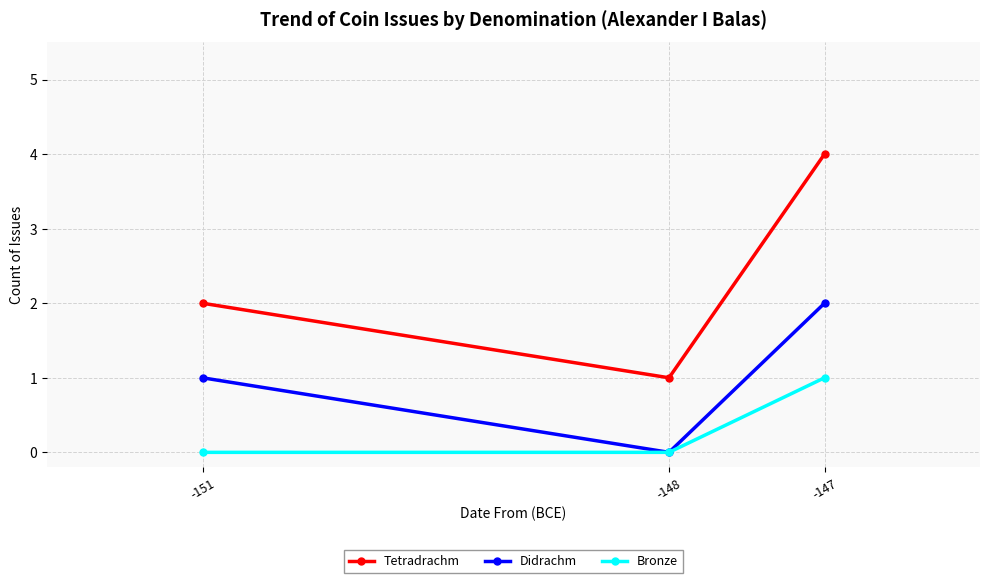

Rank the series by their average value, from lowest to highest.

Bronze, Didrachm, Tetradrachm